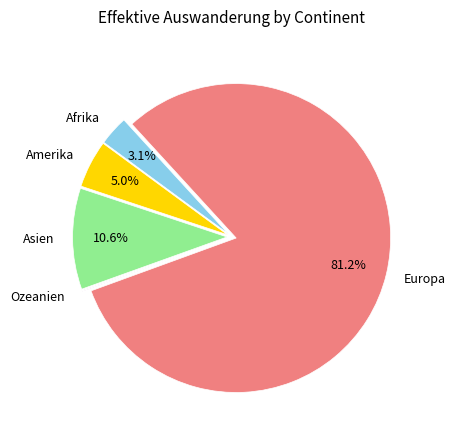

Is there any slice that represents more than half of the pie?

Yes